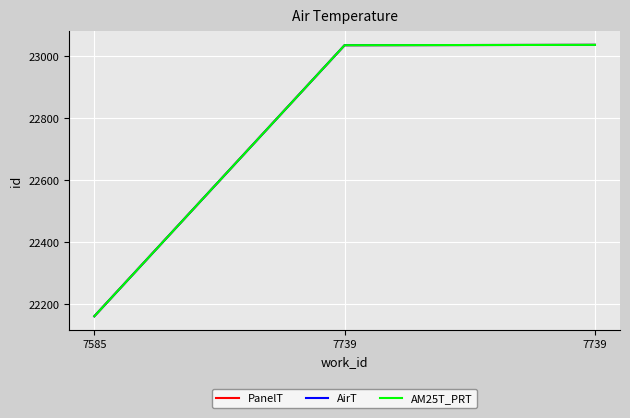

Which series has the largest total across all categories?

PanelT